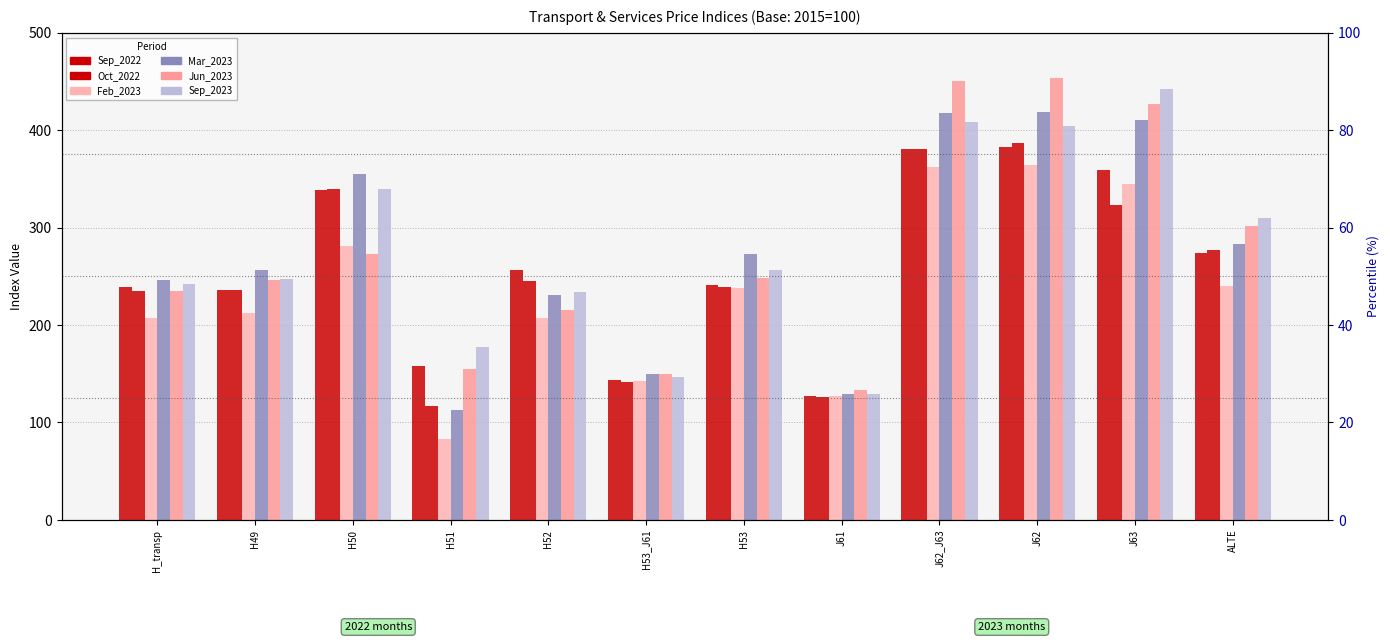

At H51, list the series in order from largest to smallest.

Sep_2023, Sep_2022, Jun_2023, Oct_2022, Mar_2023, Feb_2023